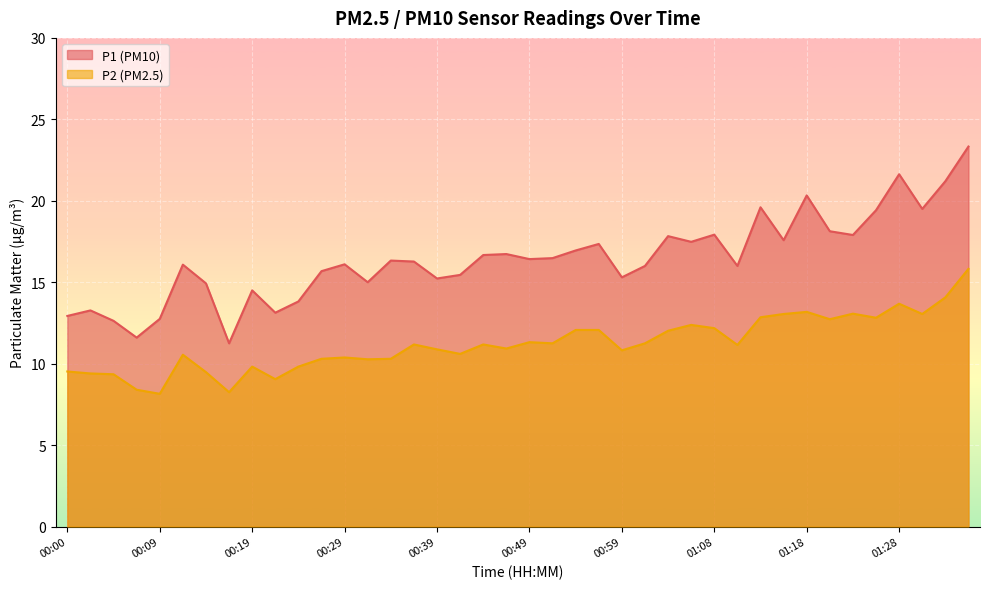

How many values in the P2 series exceed 11?

21